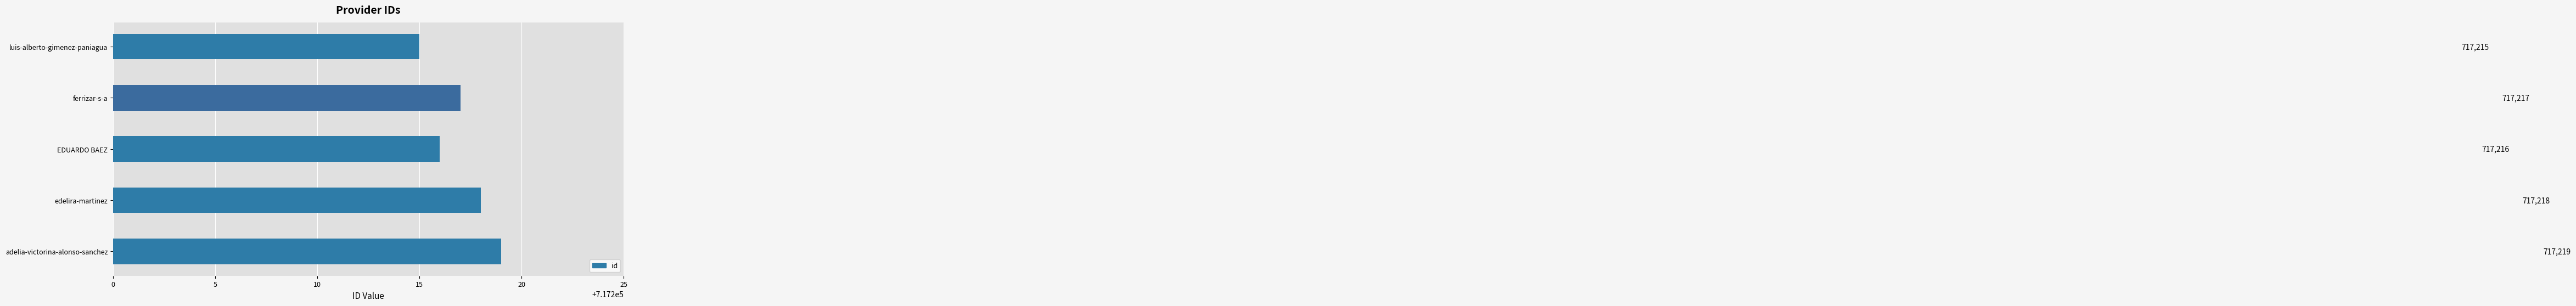

How many values are between 717216 and 717218?

3